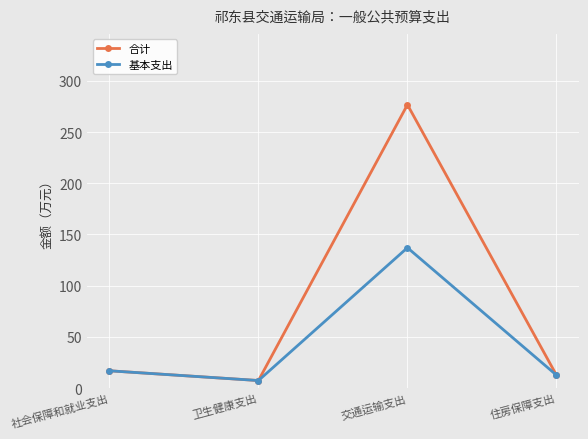

Which series changed the most between 交通运输支出 and 住房保障支出?

合计